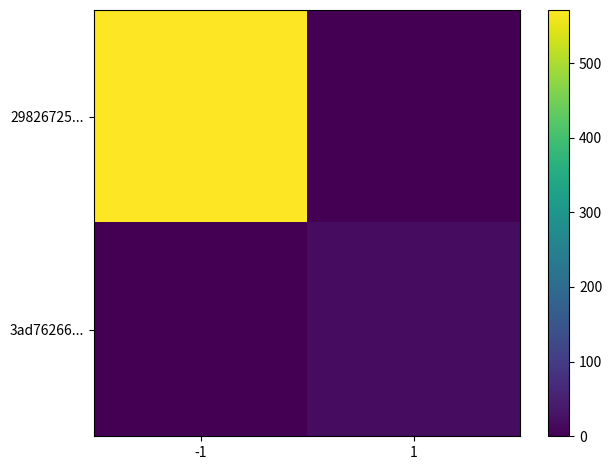

Which category has the highest value across all series?

-1